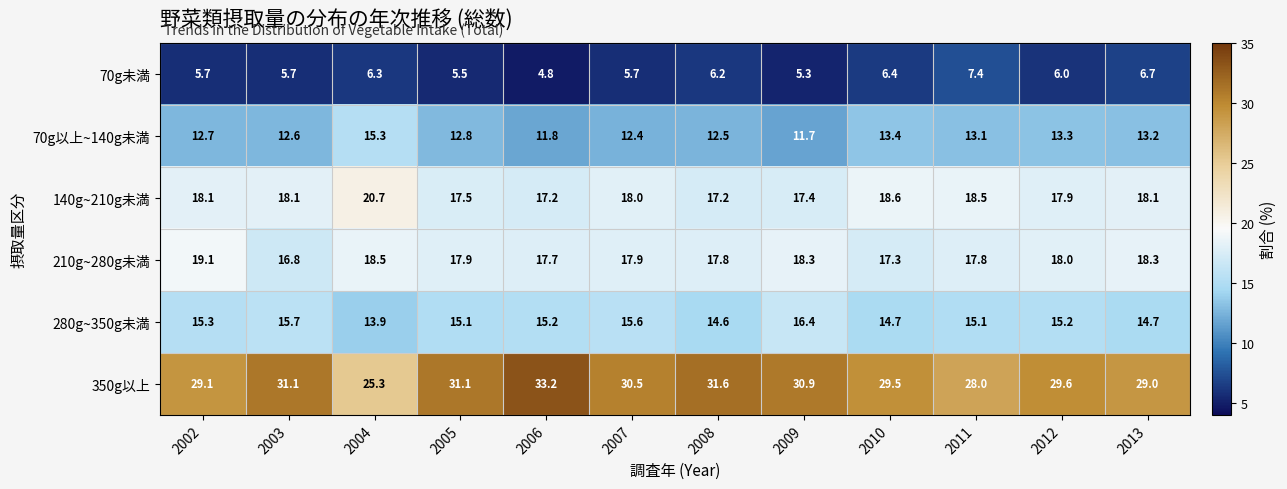

At 2002, list the series in order from largest to smallest.

350g以上, 210g~280g未満, 140g~210g未満, 280g~350g未満, 70g以上~140g未満, 70g未満